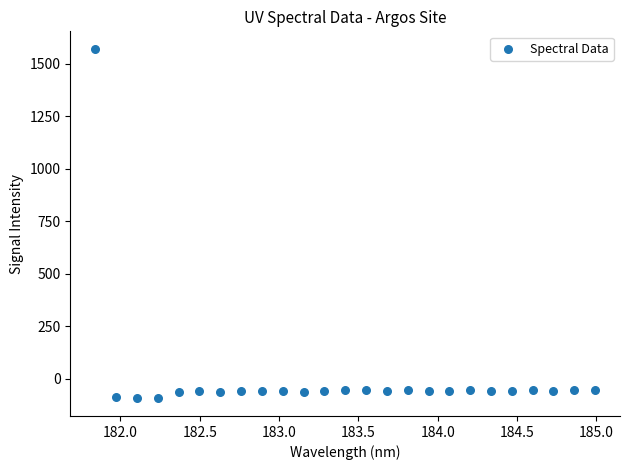

What is the range of X values (max minus min)?

3.1